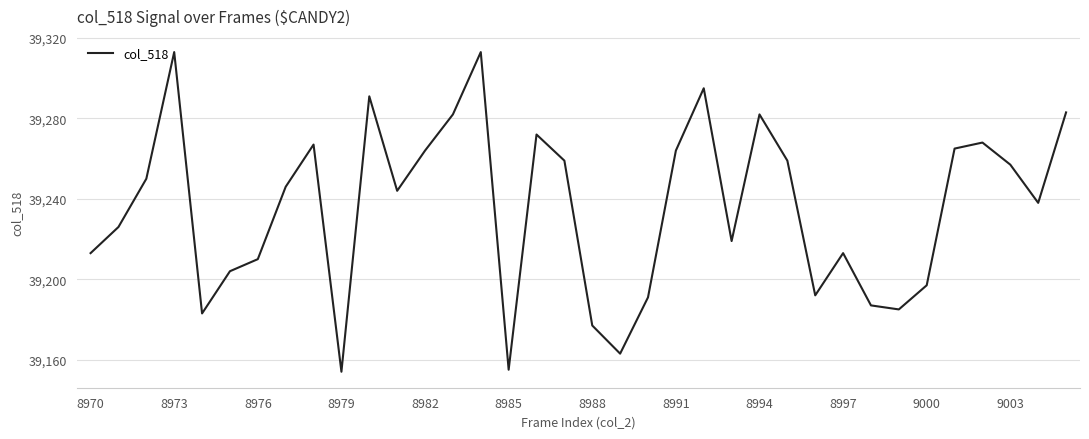

What is the maximum value shown in the chart?

39313